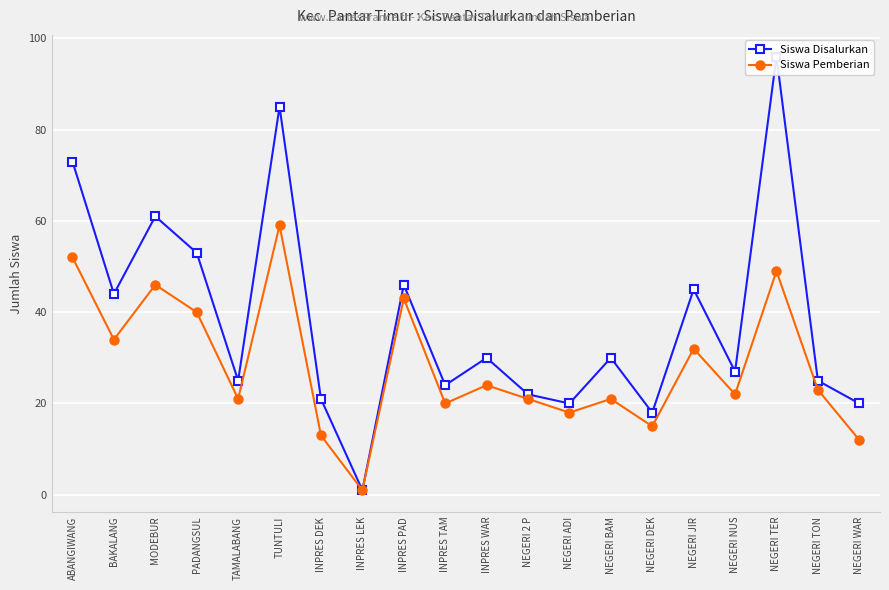

How many interior local peaks does the Siswa Disalurkan series have?

7